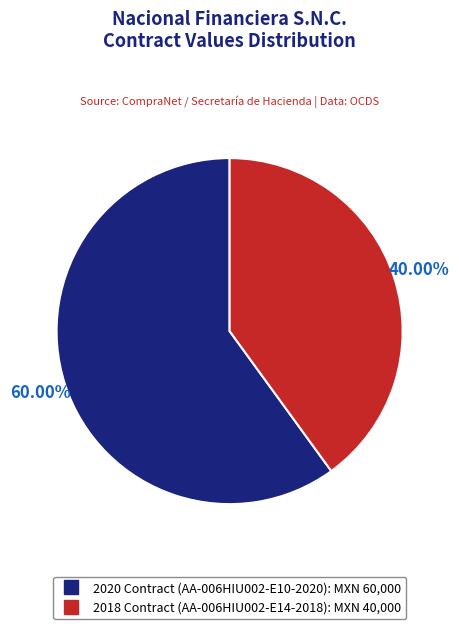

Count the number of slices in the pie.

2